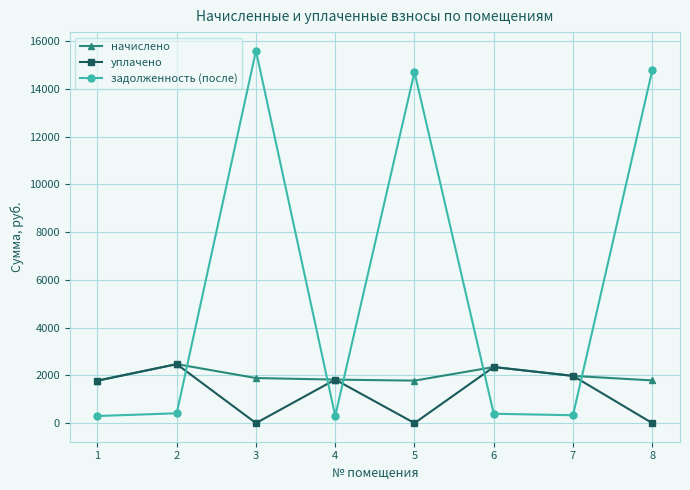

Is this an area chart (filled region under the line)?

No